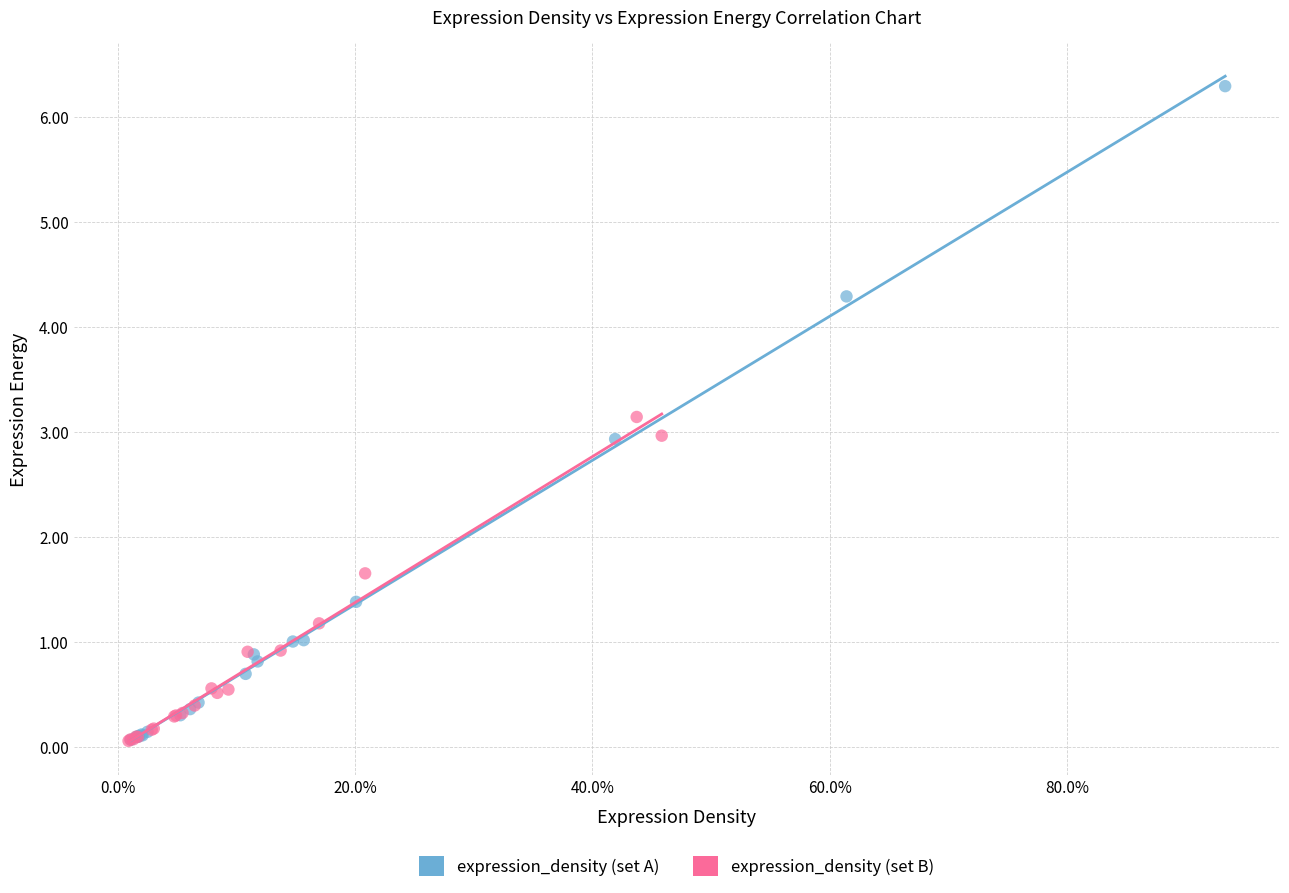

What are all the series names shown in the legend?

expression_density (set A), expression_density (set B)